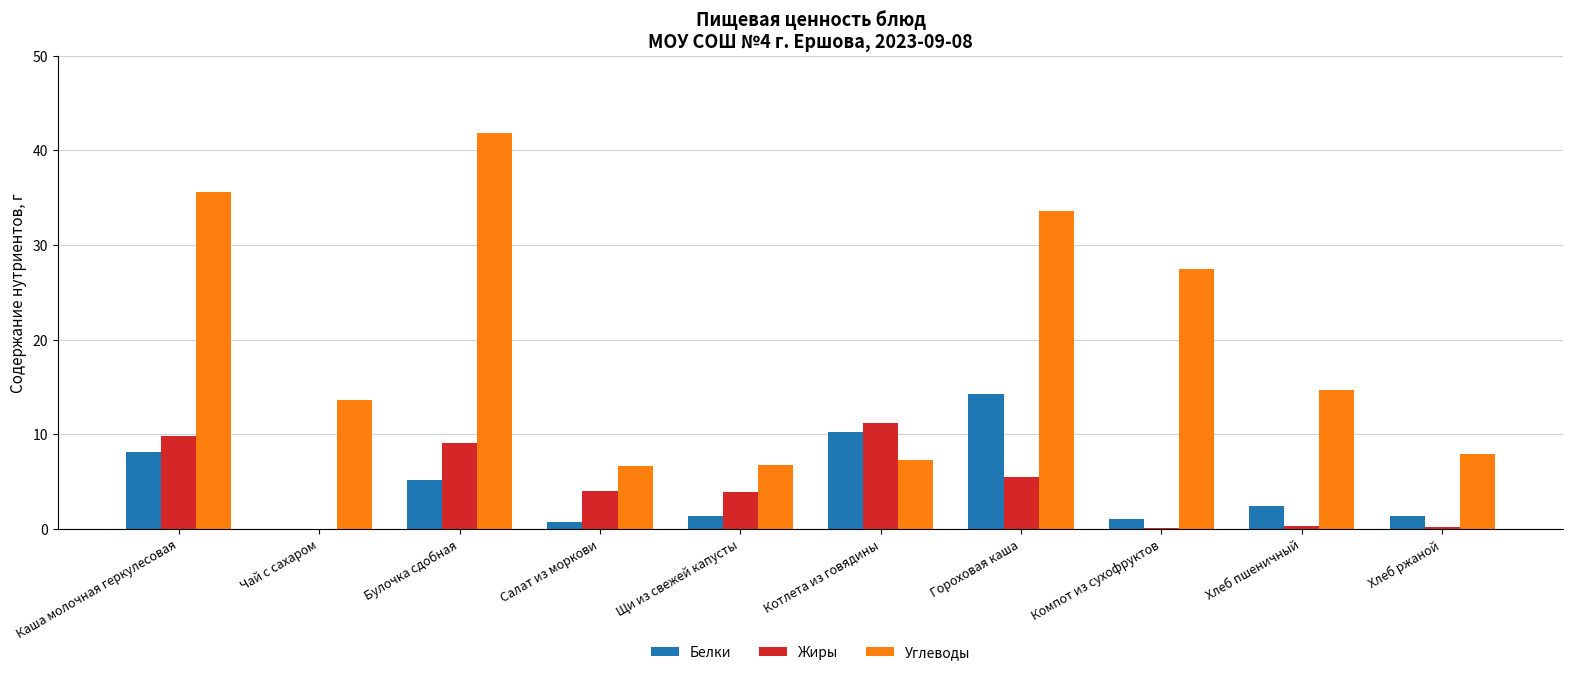

Is the value of Белки at Хлеб пшеничный greater than the value of Углеводы at Компот из сухофруктов?

No